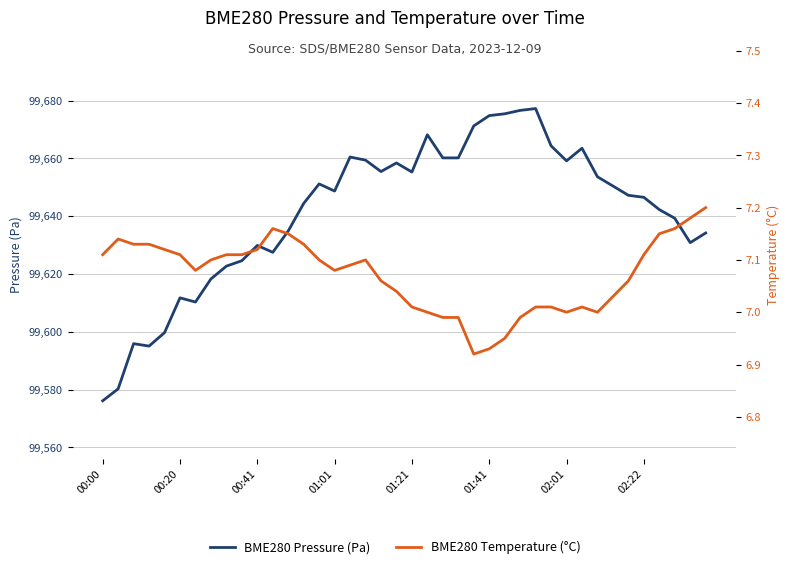

At which category does the chart reach its peak across all series?

28